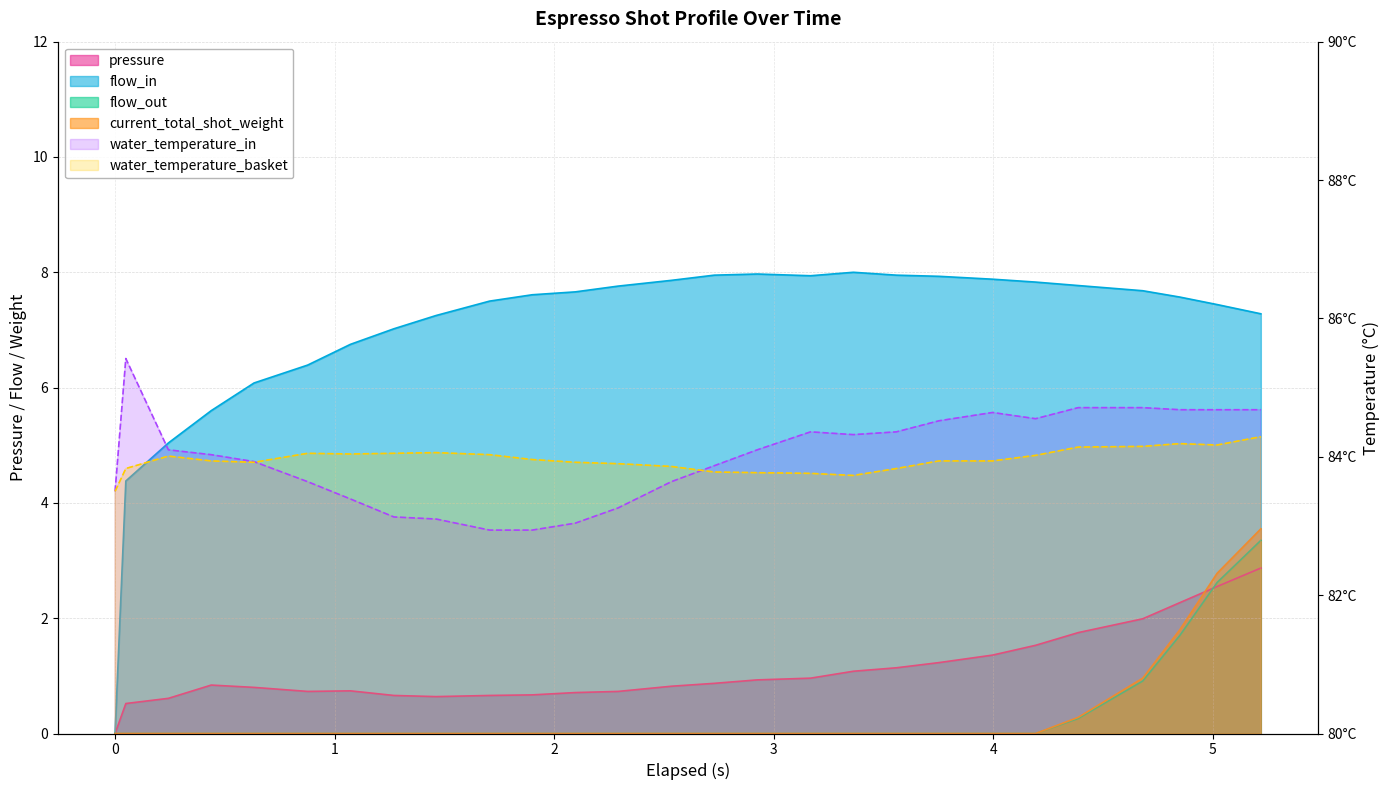

Which series has the largest range (max minus min)?

flow_in